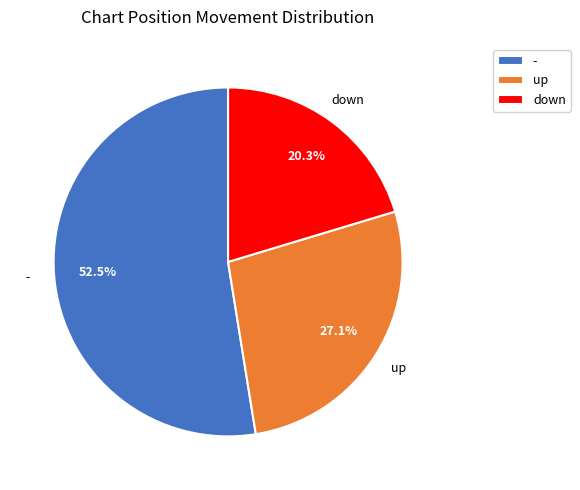

Which category has the biggest portion of the pie?

-